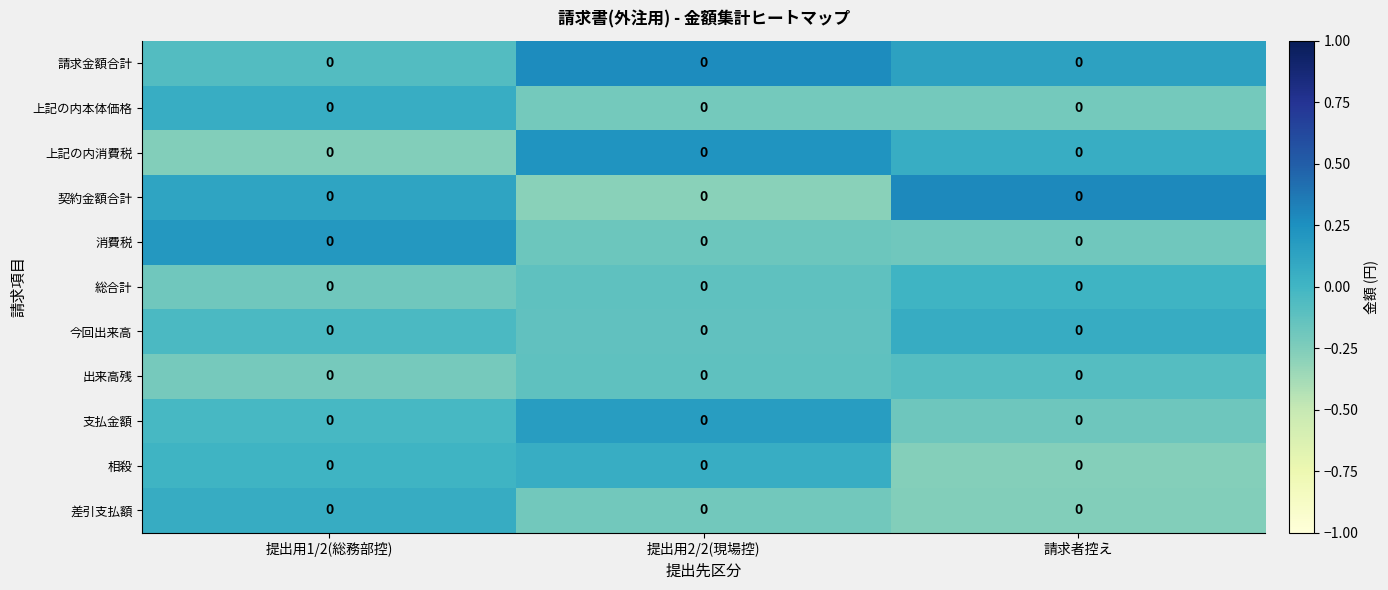

Reading left to right, extract all data points from this chart.

請求金額合計: 提出用1/2(総務部控)=0.0	提出用2/2(現場控)=0.0	請求者控え=0.0
上記の内本体価格: 提出用1/2(総務部控)=0.0	提出用2/2(現場控)=0.0	請求者控え=0.0
上記の内消費税: 提出用1/2(総務部控)=0.0	提出用2/2(現場控)=0.0	請求者控え=0.0
契約金額合計: 提出用1/2(総務部控)=0.0	提出用2/2(現場控)=0.0	請求者控え=0.0
消費税: 提出用1/2(総務部控)=0.0	提出用2/2(現場控)=0.0	請求者控え=0.0
総合計: 提出用1/2(総務部控)=0.0	提出用2/2(現場控)=0.0	請求者控え=0.0
今回出来高: 提出用1/2(総務部控)=0.0	提出用2/2(現場控)=0.0	請求者控え=0.0
出来高残: 提出用1/2(総務部控)=0.0	提出用2/2(現場控)=0.0	請求者控え=0.0
支払金額: 提出用1/2(総務部控)=0.0	提出用2/2(現場控)=0.0	請求者控え=0.0
相殺: 提出用1/2(総務部控)=0.0	提出用2/2(現場控)=0.0	請求者控え=0.0
差引支払額: 提出用1/2(総務部控)=0.0	提出用2/2(現場控)=0.0	請求者控え=0.0